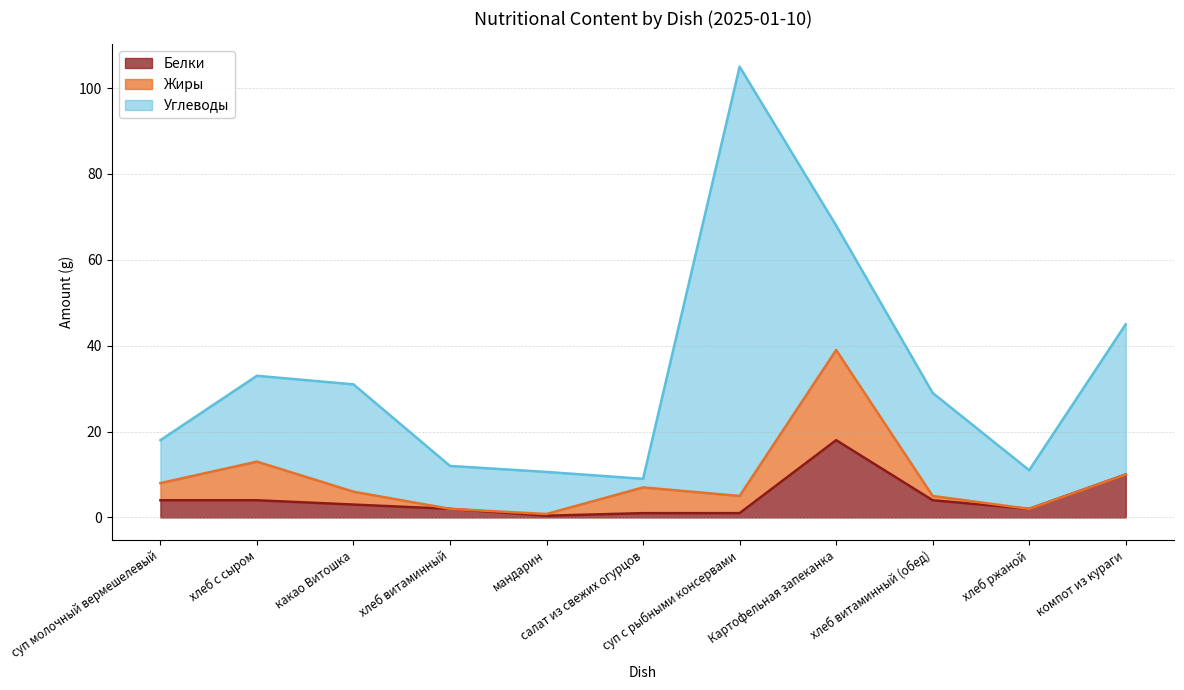

True or false: Белки and Углеводы intersect in this chart.

False